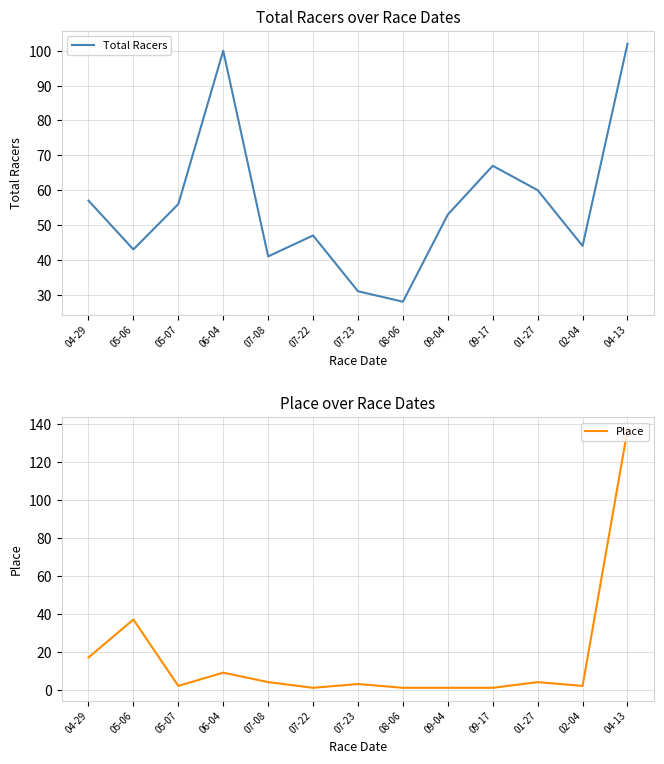

What is the minimum value shown in the chart?

1